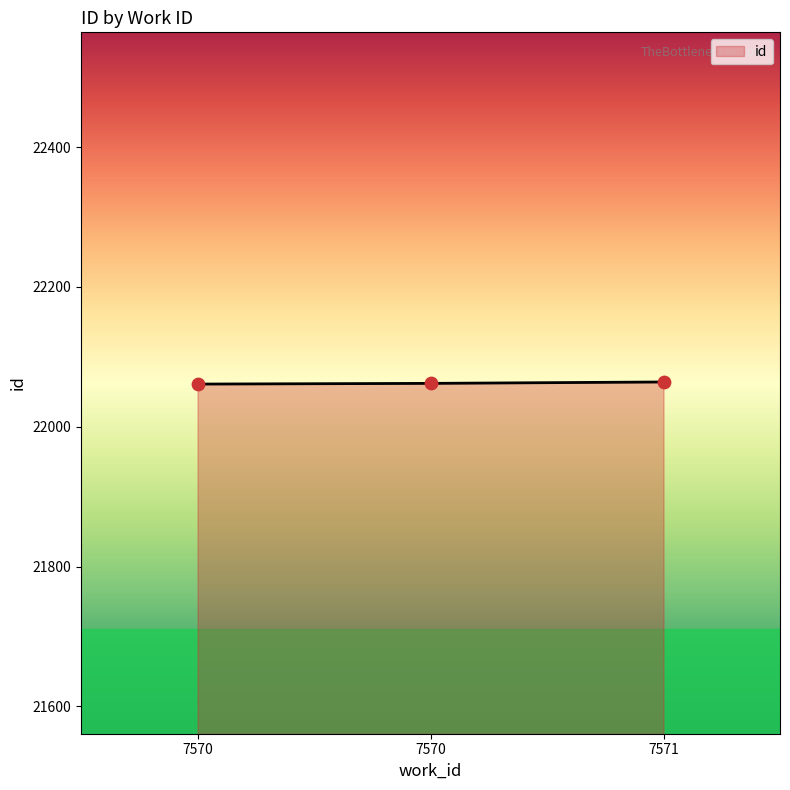

What is the ratio of the value at 7570 to the value at 7570?

1.0